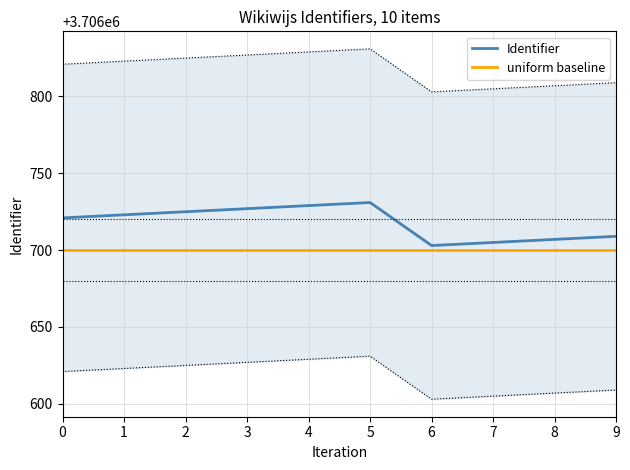

How many categories are shown in the chart?

10